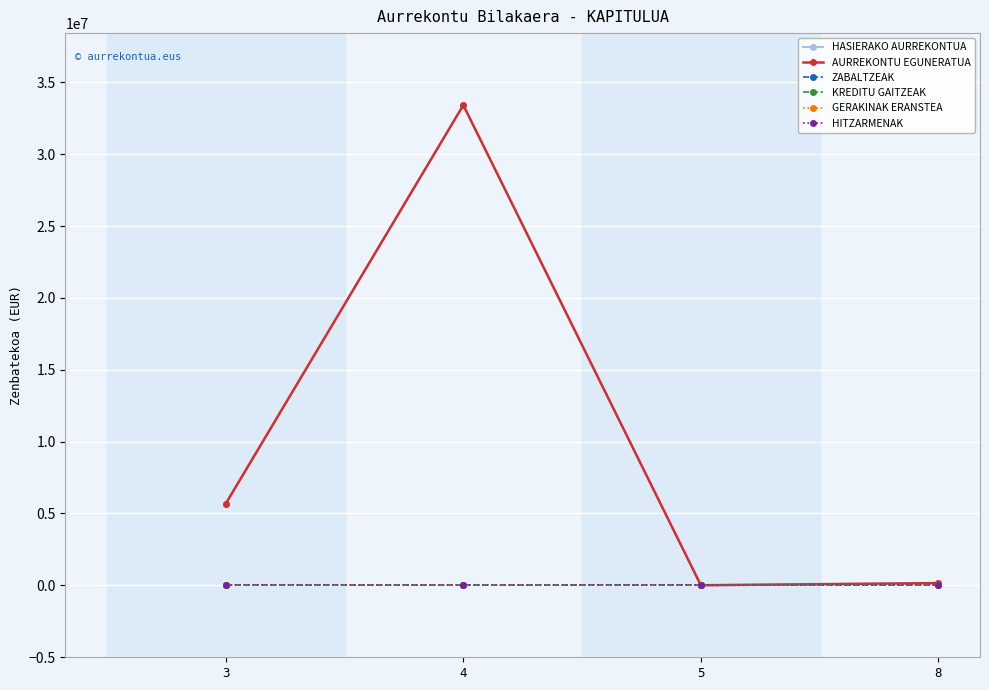

At which category is the sum across all series the highest?

4